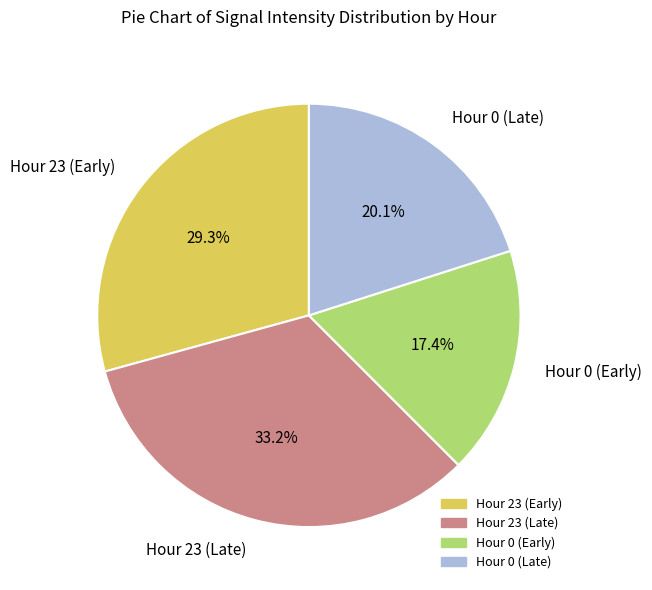

Approximately how many times larger is the value at Hour 23 (Late) compared to Hour 23 (Early)?

1.1